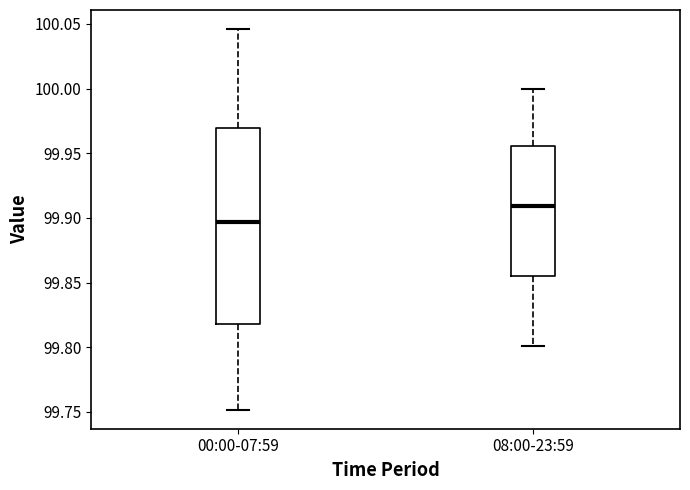

Reading left to right, transcribe this box plot: for each box, give where its median line is, the range the box spans, and where its two whiskers end, as read against the y-axis. The values are not printed on the chart, so give them approximately, as read against the axis.

00:00-07:59: median 99.895, box 99.820 to 99.970, whiskers 99.750 to 100.045
08:00-23:59: median 99.910, box 99.855 to 99.955, whiskers 99.800 to 100.000